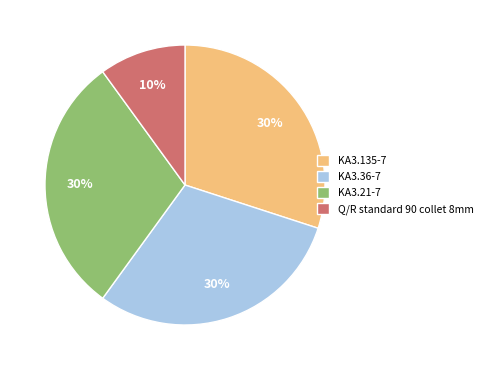

Combined, do KA3.36-7 and Q/R standard 90 collet 8mm account for over 50%?

No